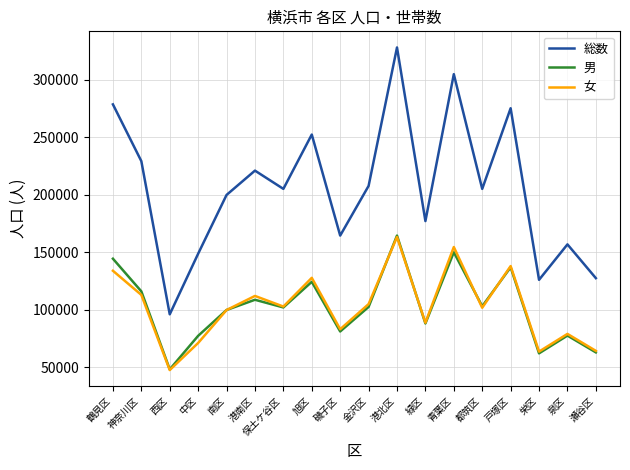

In 女, how many points are higher than both neighbors (excluding endpoints)?

6